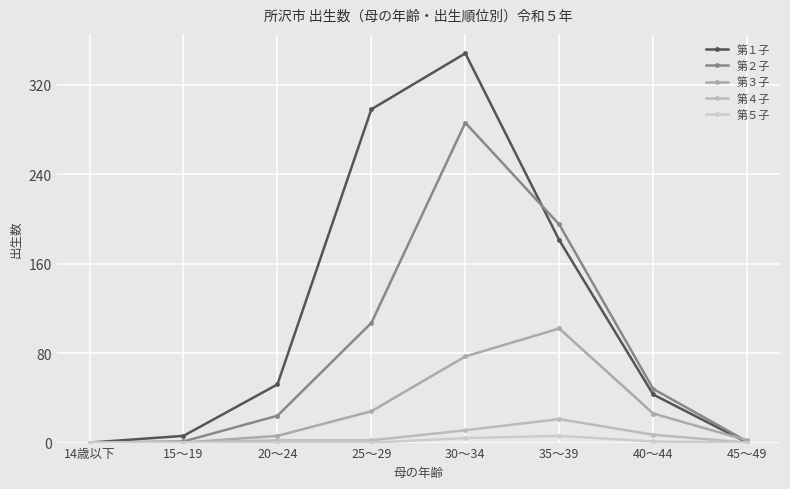

True or false: 第５子 has more than 2 interior local peaks.

False